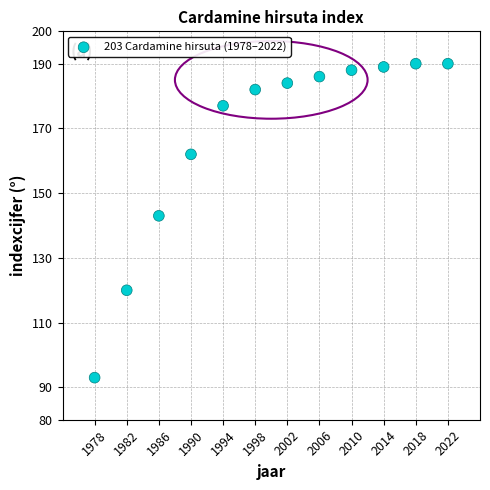

What is the average Y value?

167